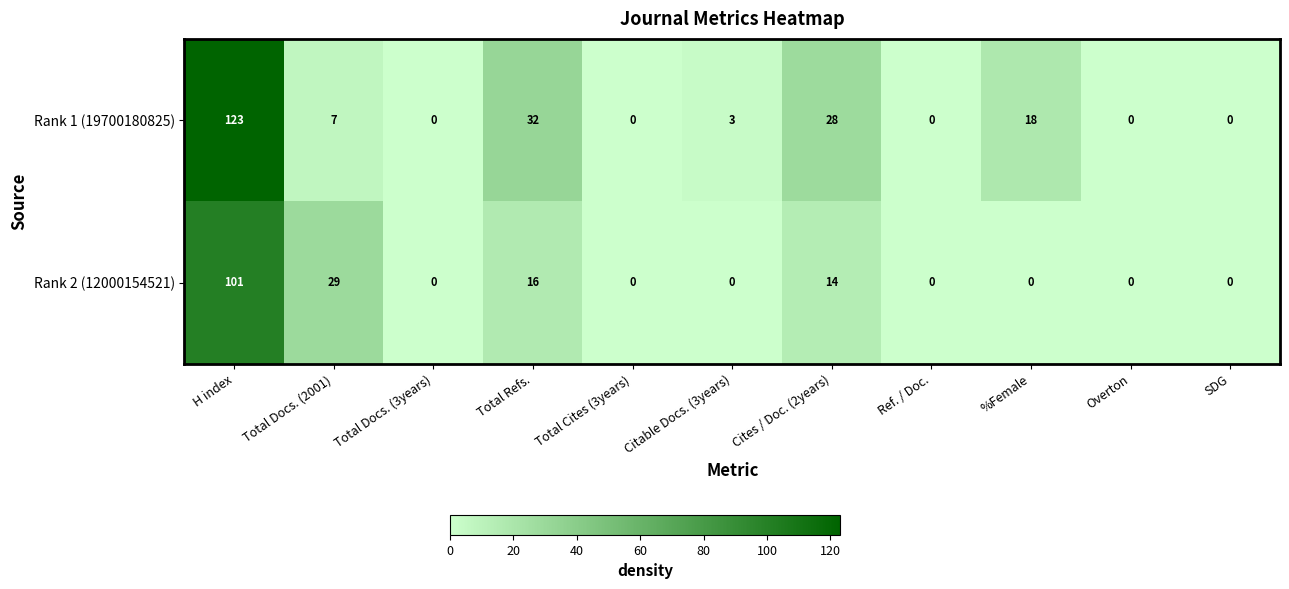

Which series has the widest spread of values?

Rank 1 (19700180825)